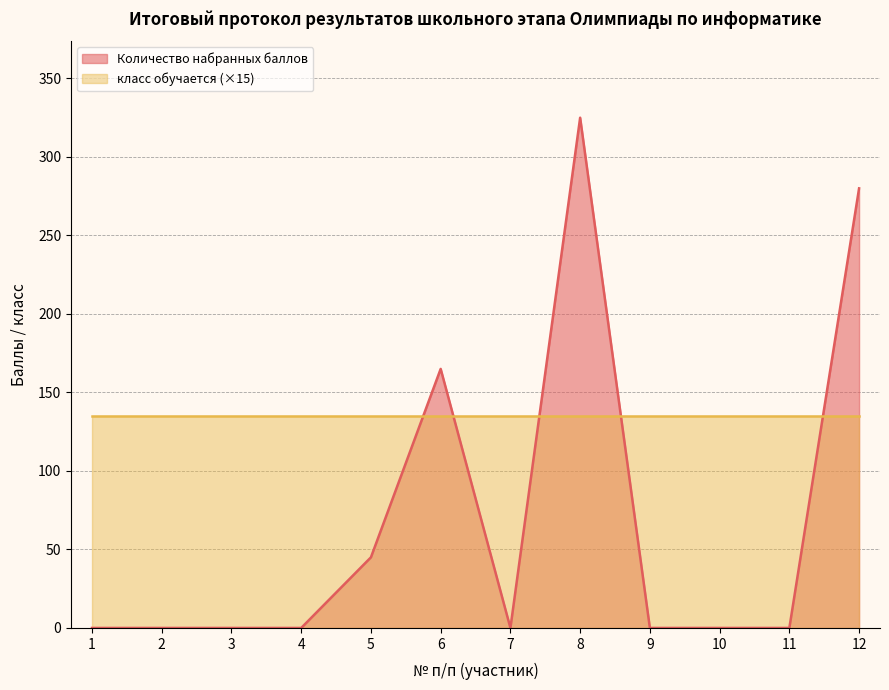

How many values are above zero?

4